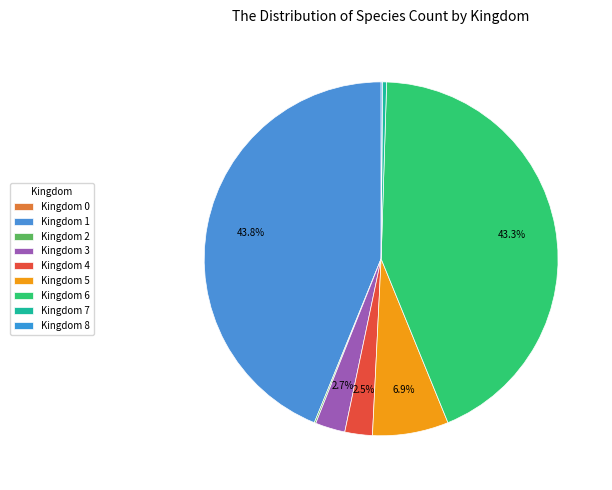

Is there a majority slice in this chart?

No